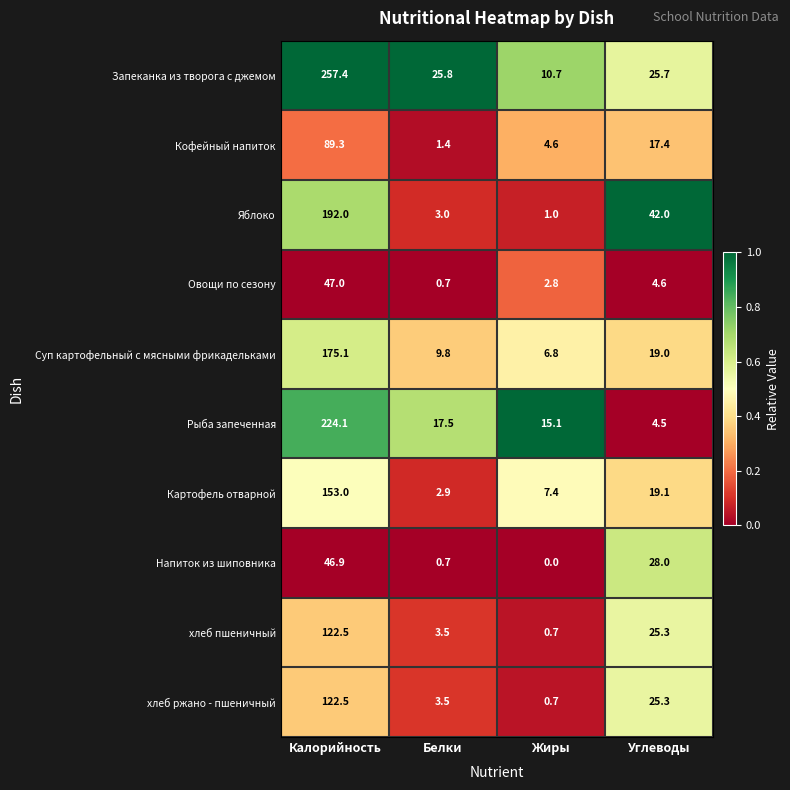

Which category has the lowest value across all series?

Жиры